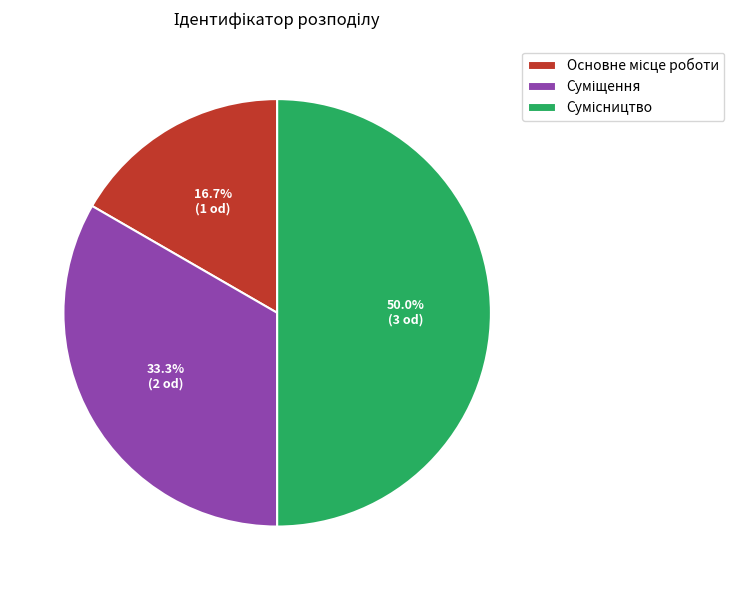

To the nearest percent, what percentage of the pie is Суміщення?

33%